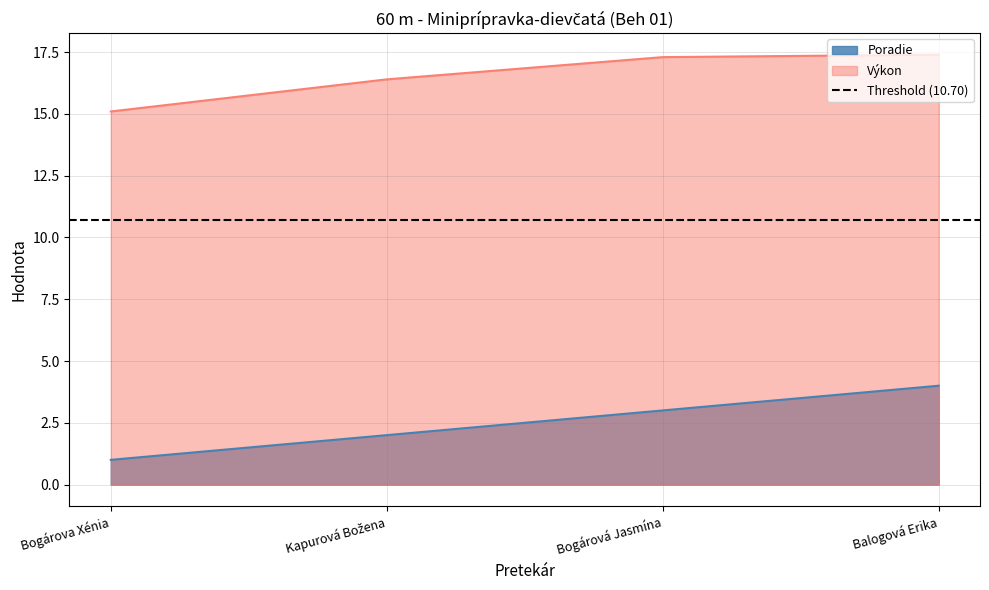

Reading left to right, extract all data points from this chart.

Poradie: Bogárova Xénia=1.0	Kapurová Božena=2.0	Bogárová Jasmína=3.0	Balogová Erika=4.0
Výkon: Bogárova Xénia=15.1	Kapurová Božena=16.4	Bogárová Jasmína=17.3	Balogová Erika=17.4